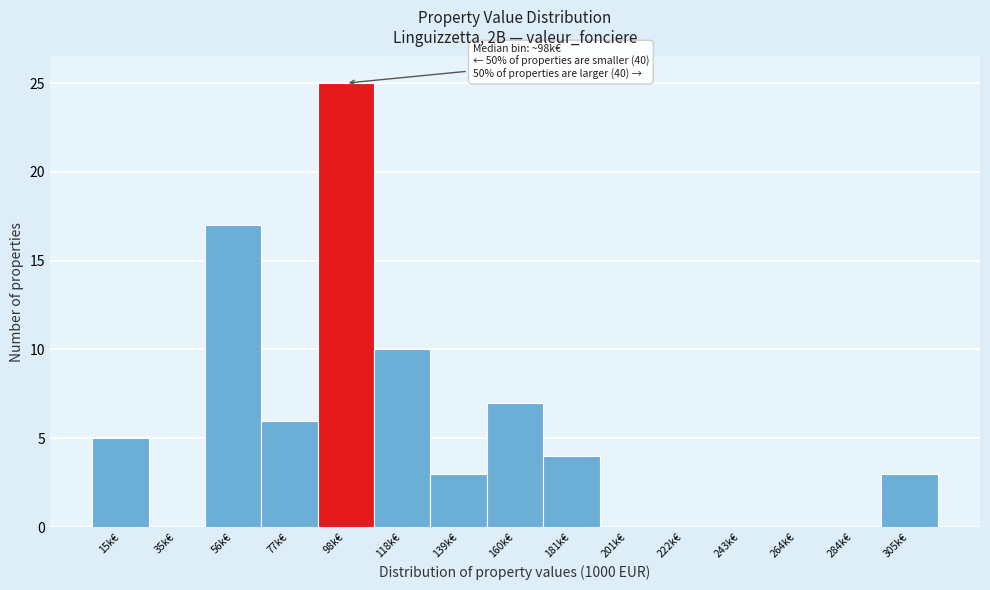

Which range on the x-axis has the tallest bar?

90 to 110